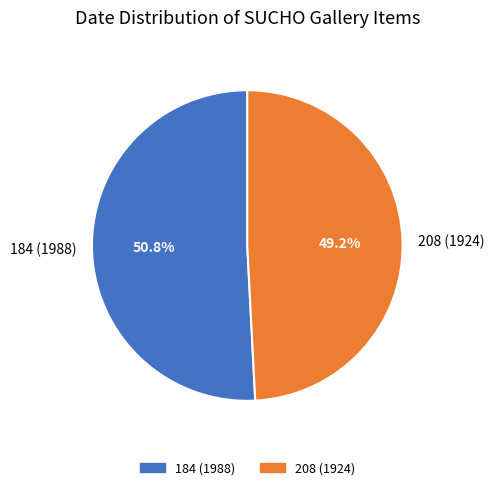

To the nearest percent, what is the combined percentage of 208 (1924) and 184 (1988)?

100%